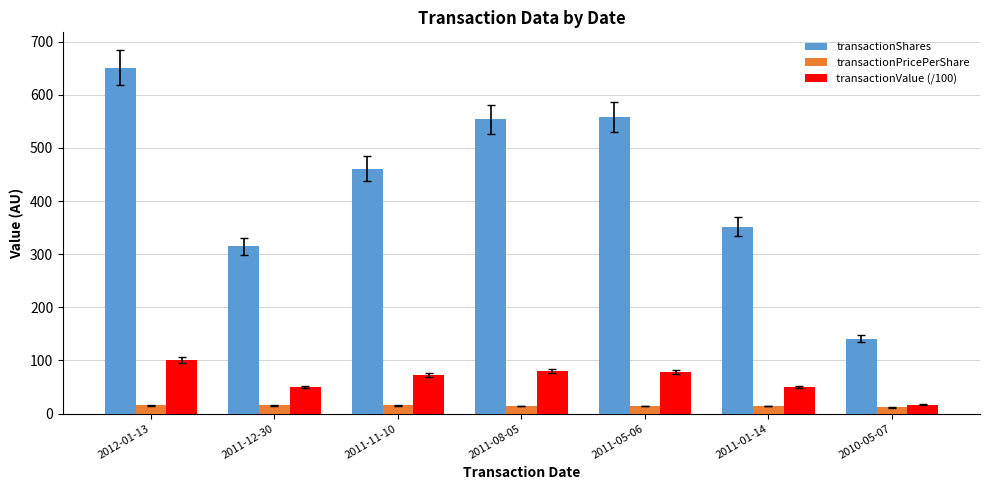

What is the difference between the maximum and minimum values in the transactionValue (/100) series?

83.9